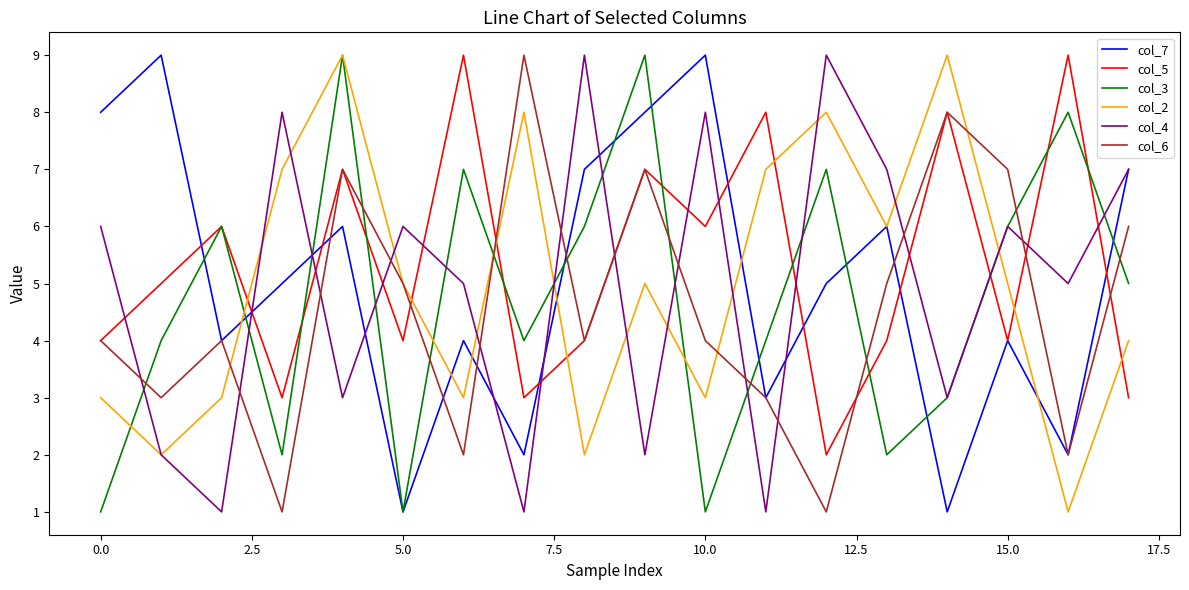

Which series ends up on top after the final intersection of col_6 and col_4?

col_4